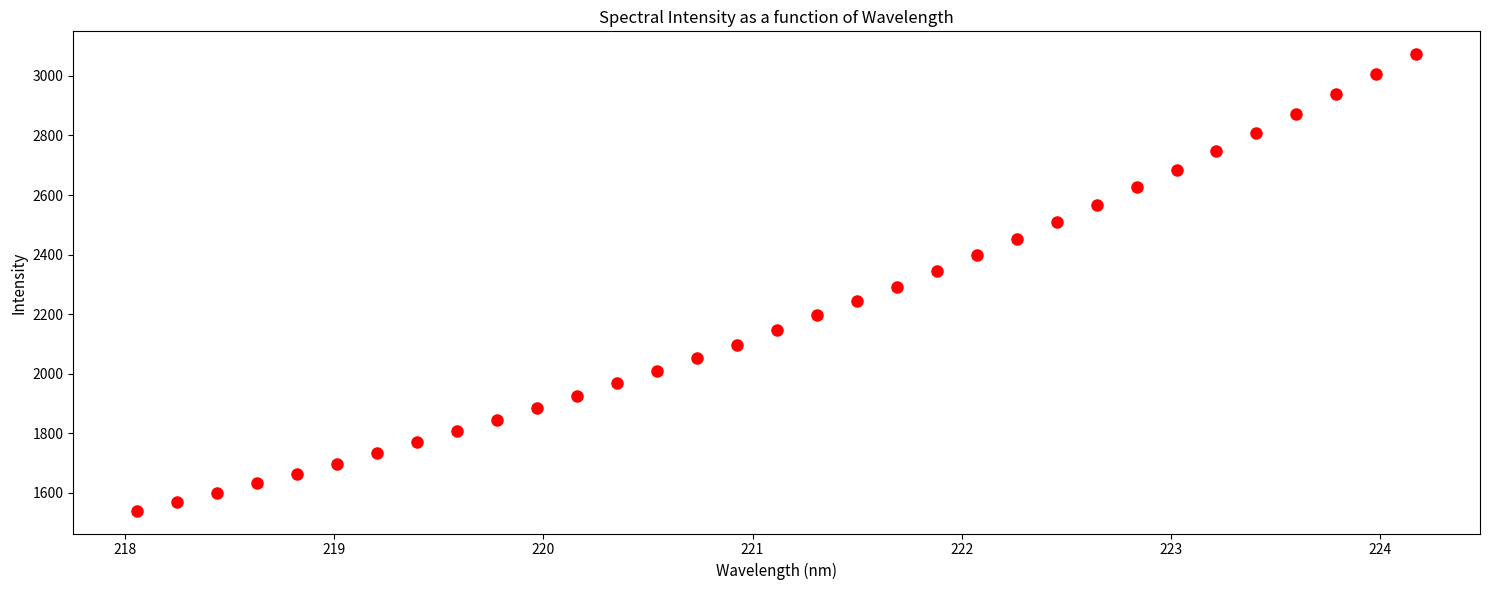

What is the range of Y values (max minus min)?

1532.3